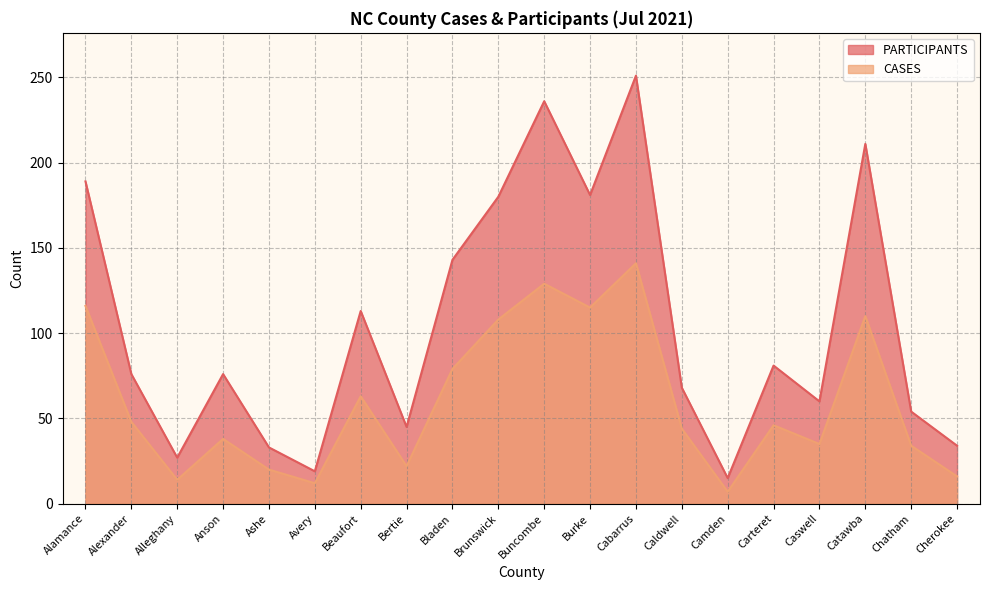

In CASES, how many points are higher than both neighbors (excluding endpoints)?

6